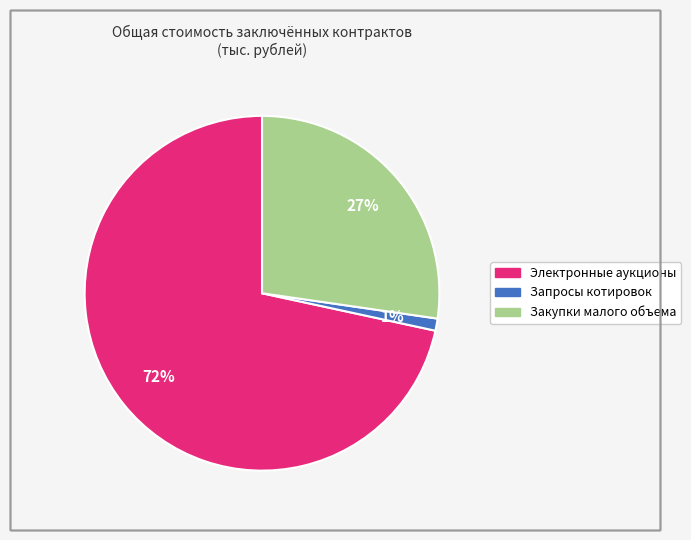

Rank the categories by value from highest to lowest.

Электронные аукционы, Закупки малого объема, Запросы котировок